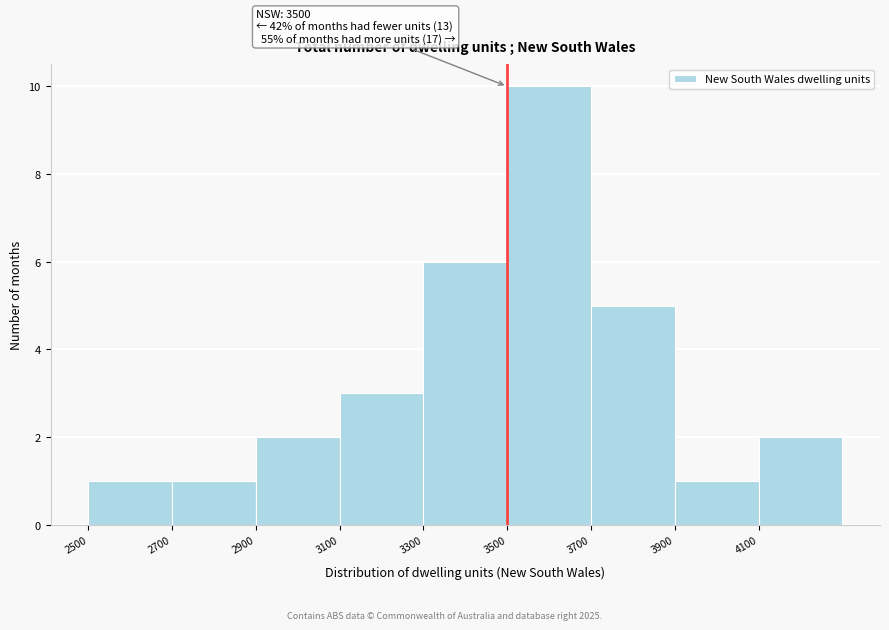

Which range on the x-axis has the tallest bar?

3500 to 3700